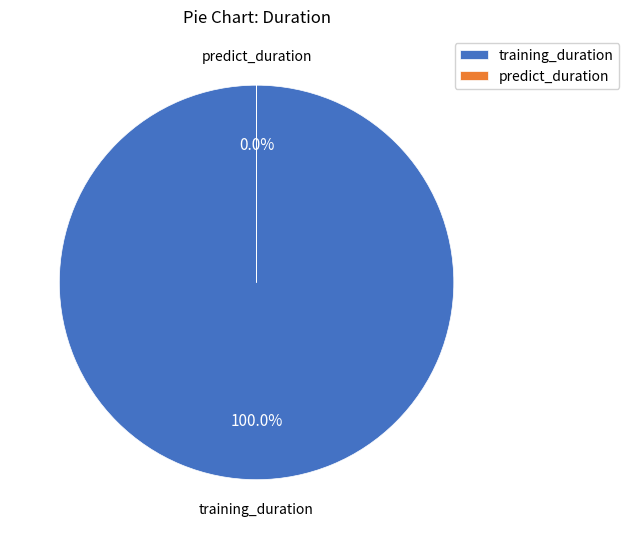

How many segments does this pie chart have?

2